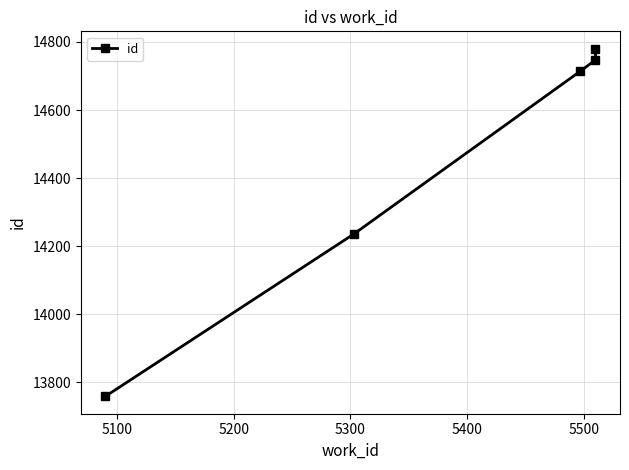

Reading left to right, what are all the values shown in this chart?

13759	14236	14714	14747	14780